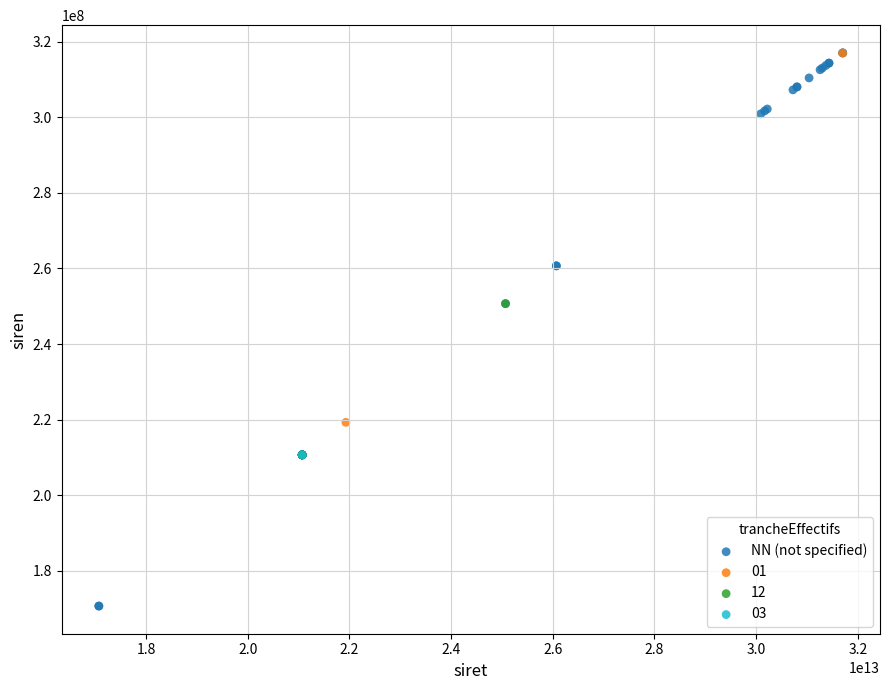

What are all the series names shown in the legend?

NN (not specified), 01, 12, 03